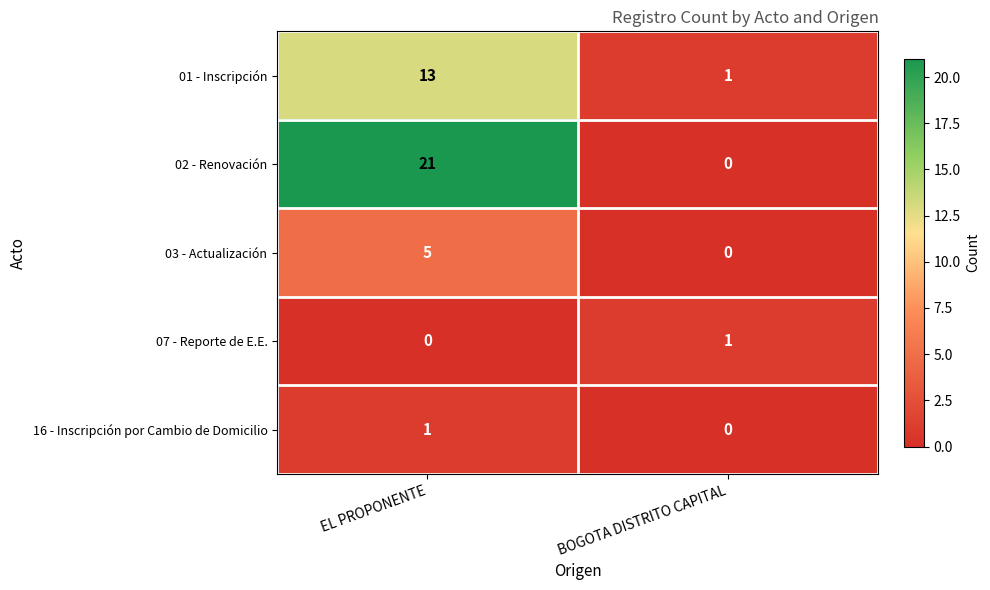

What is the difference between the maximum and minimum values in the 01 - Inscripción series?

12